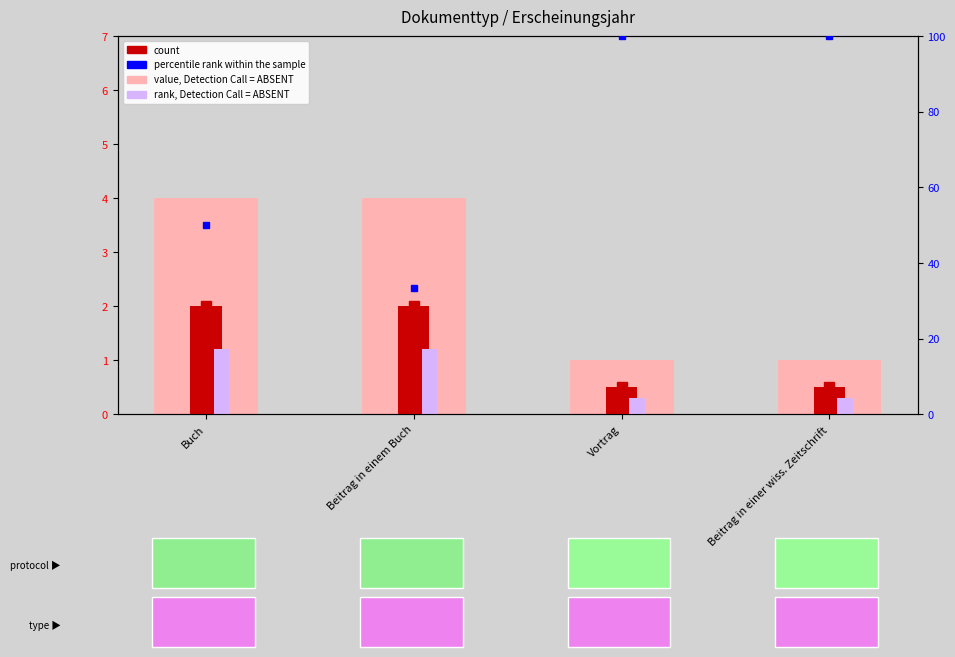

Rank the categories by value, Detection Call = ABSENT value from lowest to highest.

Vortrag, Beitrag in einer wiss. Zeitschrift, Buch, Beitrag in einem Buch